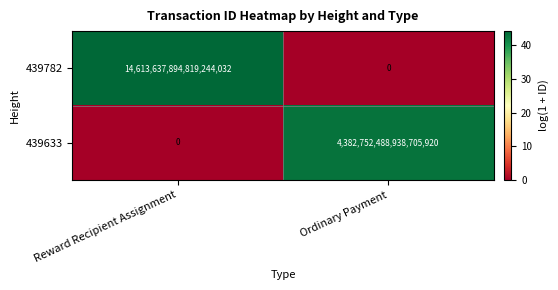

The value of 439782 at Ordinary Payment is 0. True or false?

True